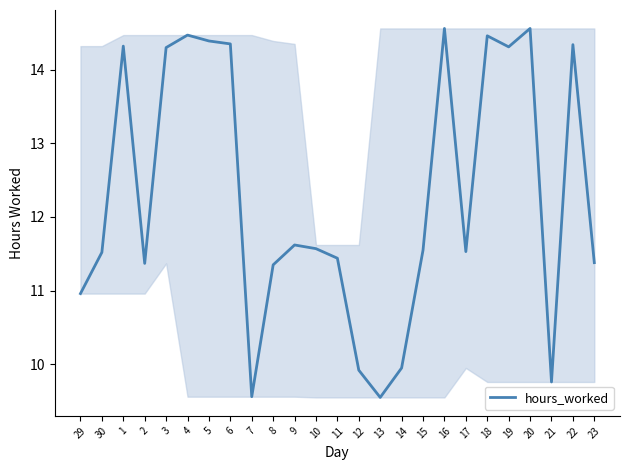

What is the change in value from 30 to 14?

-1.6